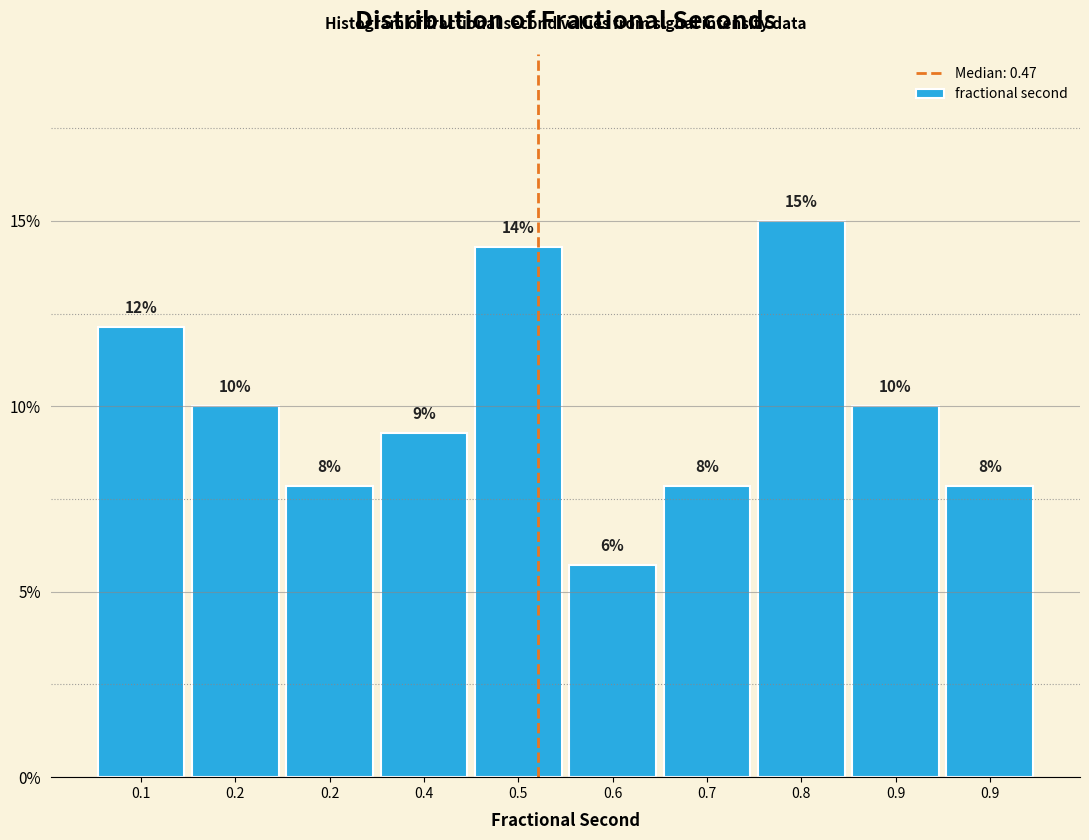

Does the chart contain any negative values?

No